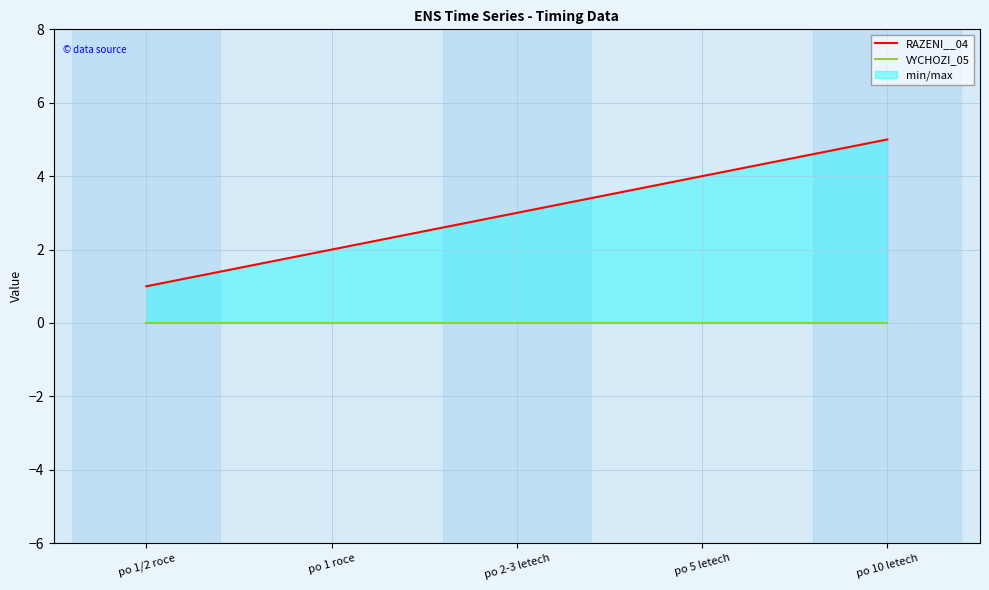

Between po 5 letech and po 10 letech, which series saw the biggest shift?

RAZENI__04